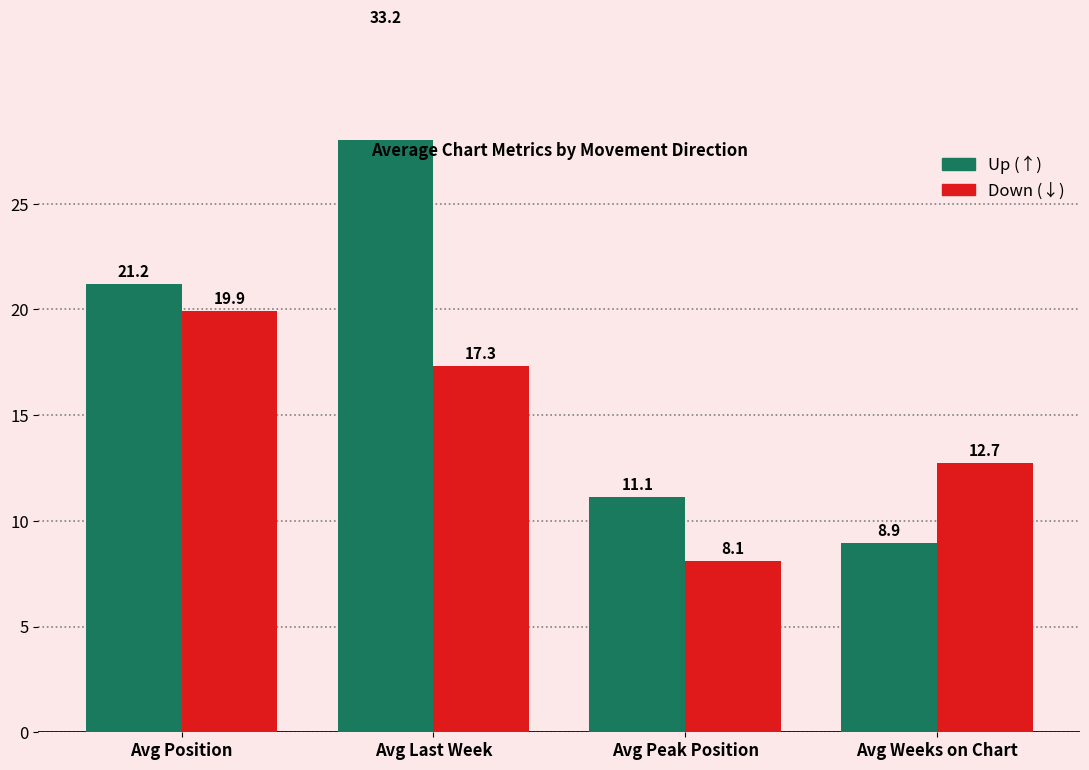

How many bars are there in total?

8